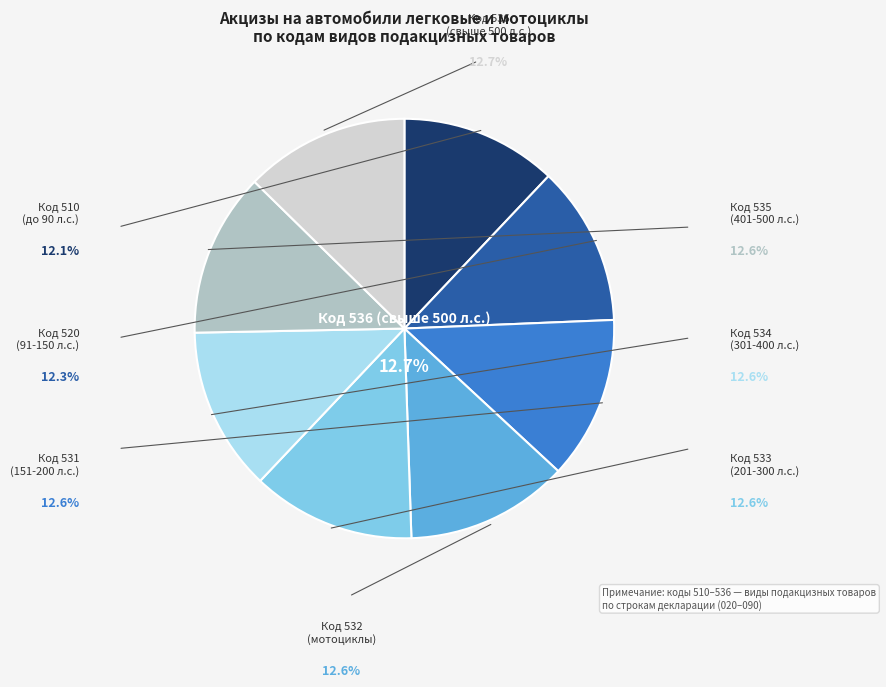

Does 520 account for over 50% of the chart?

No